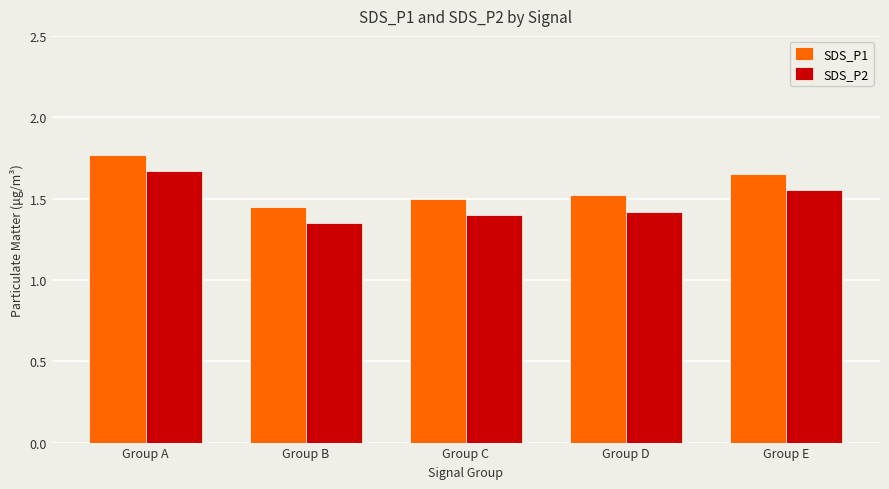

Which label corresponds to the smallest value in the chart?

Group B